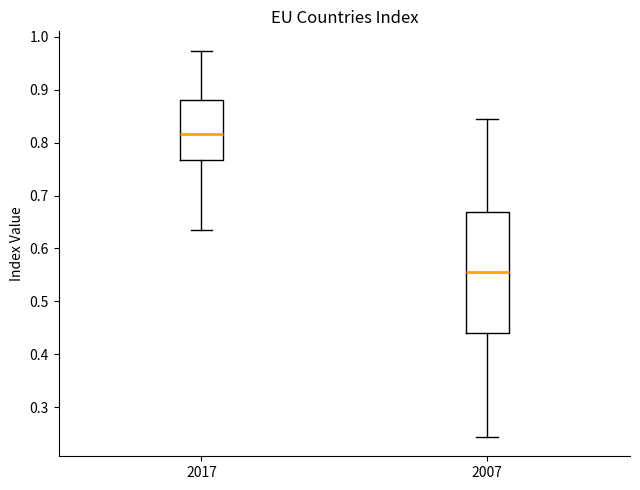

Which box is the tallest, from its lower edge to its upper edge?

2007